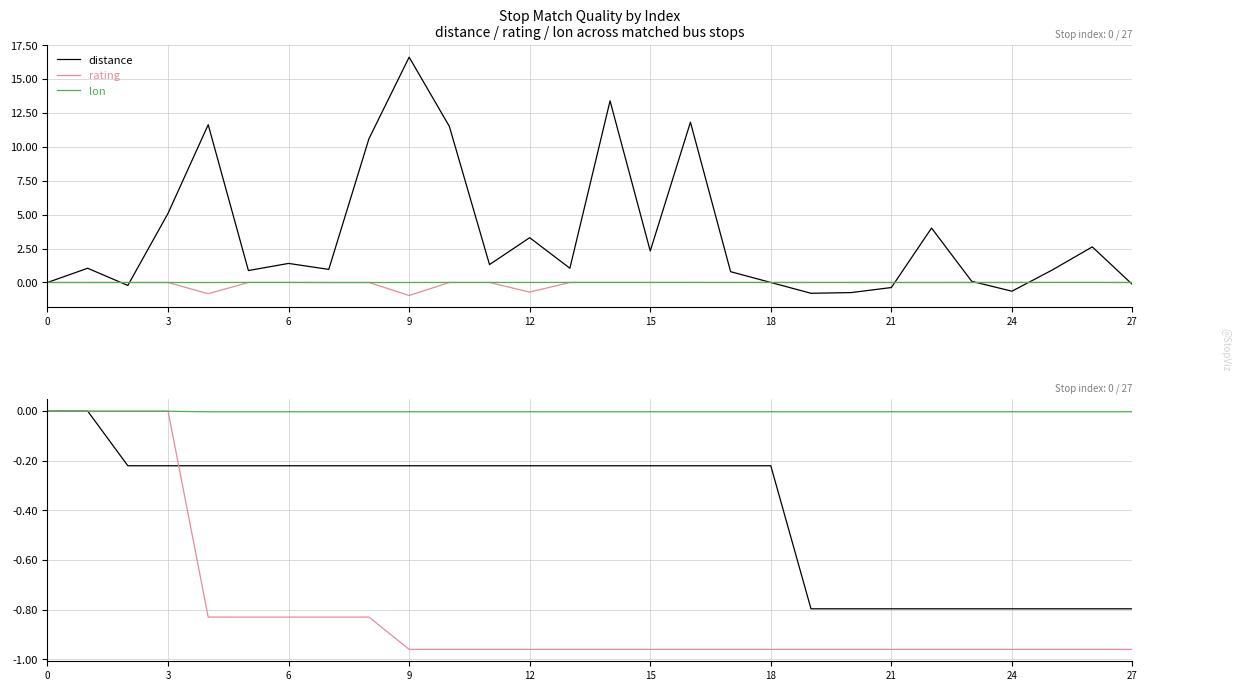

What is the minimum value shown in the chart?

-1.0